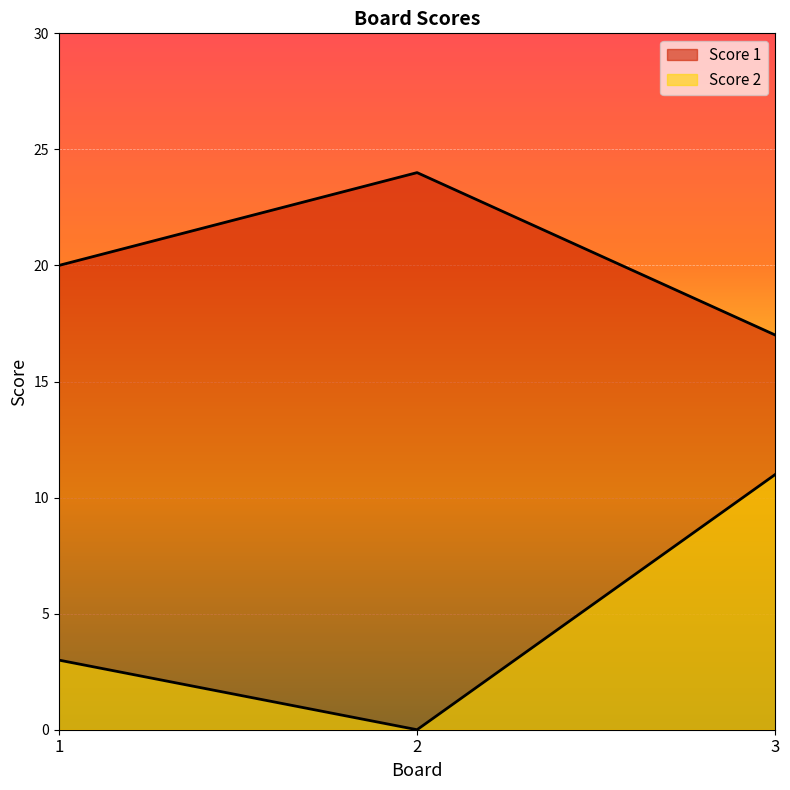

Rank the series by their average value, from highest to lowest.

Score 1, Score 2